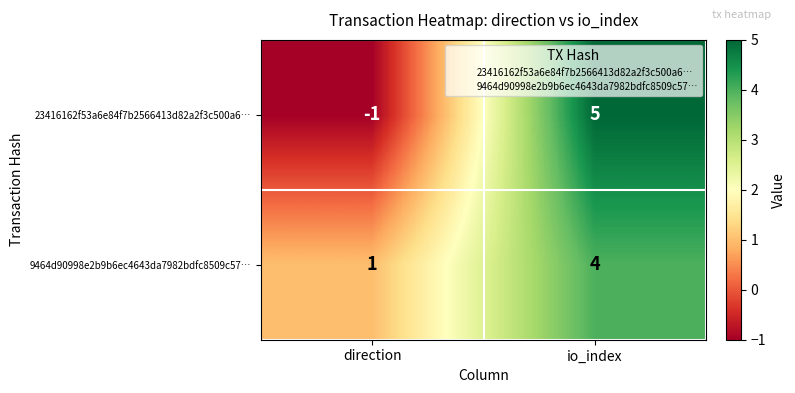

At which category is the sum across all series the highest?

io_index